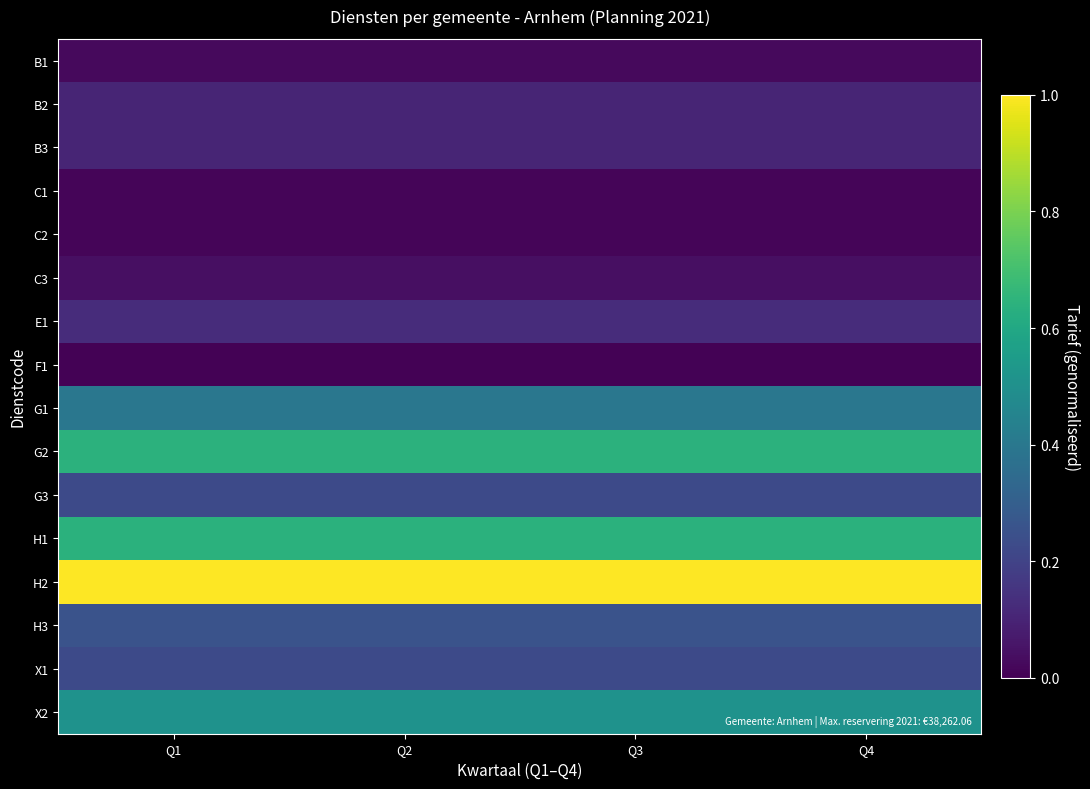

What is the greatest value displayed?

1.0